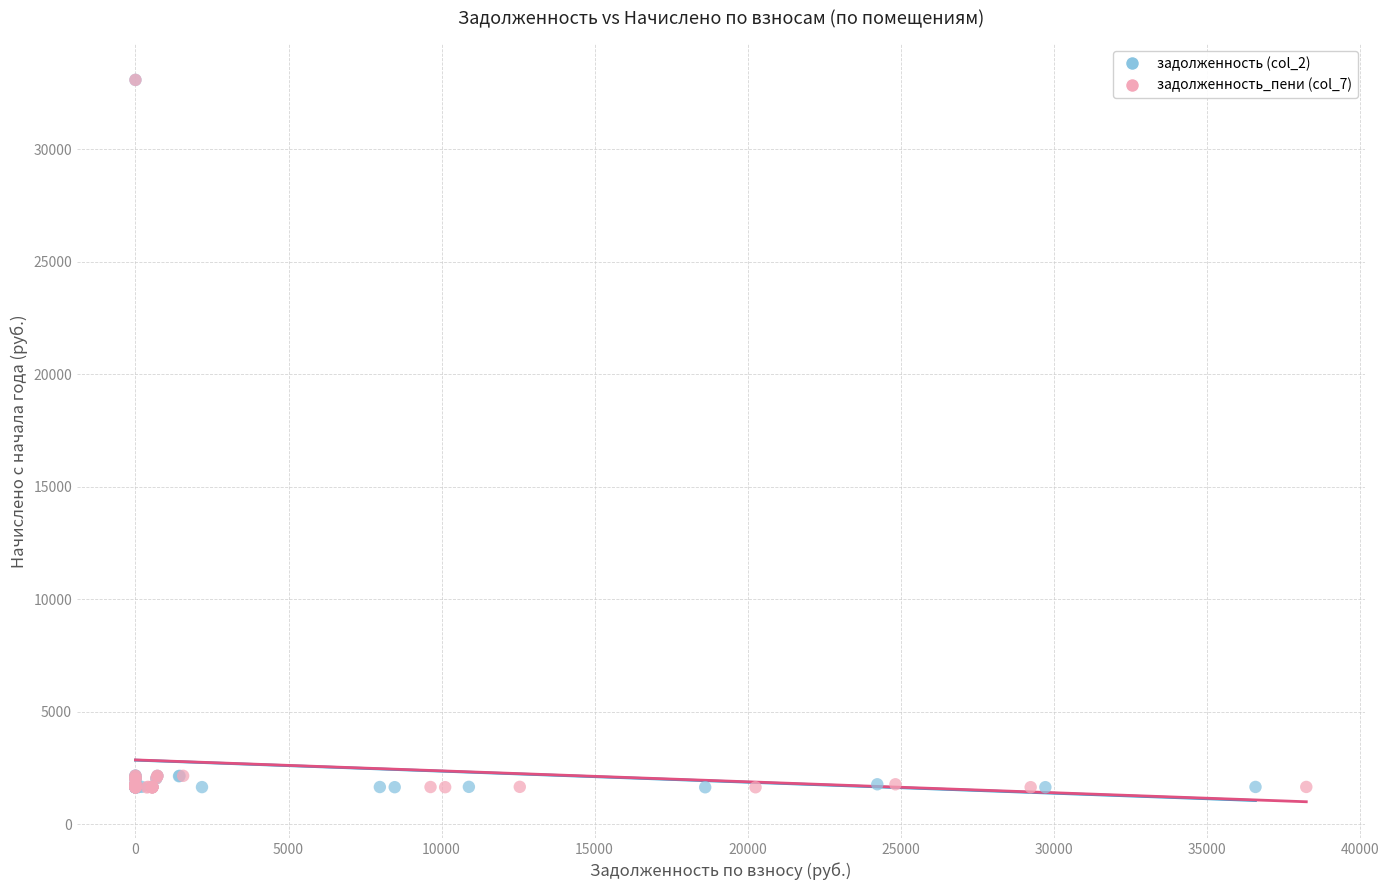

What are all the series names shown in the legend?

задолженность (col_2), задолженность_пени (col_7)